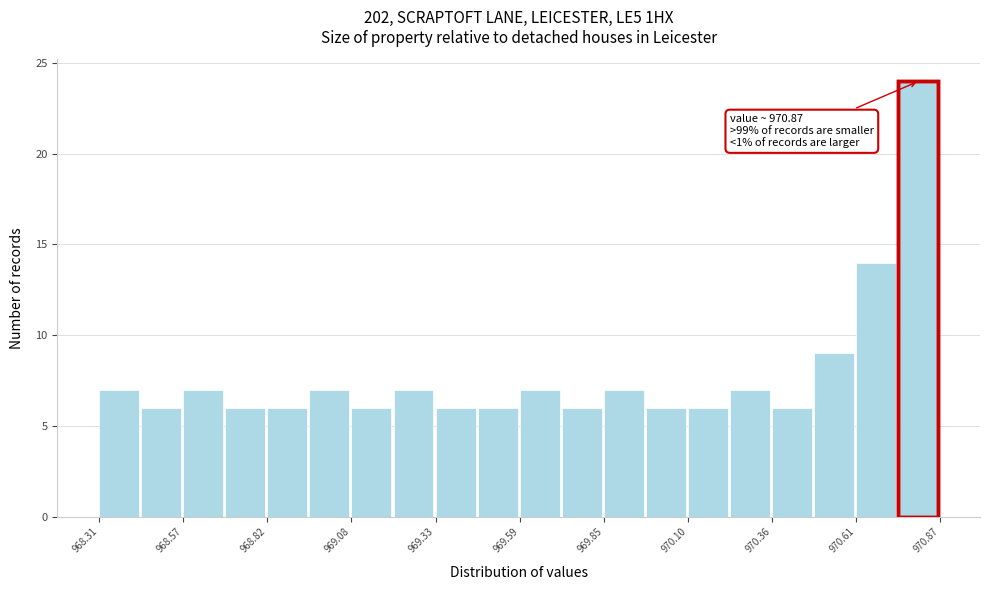

Read against the x-axis, roughly where is the centre of the tallest bar?

970.80